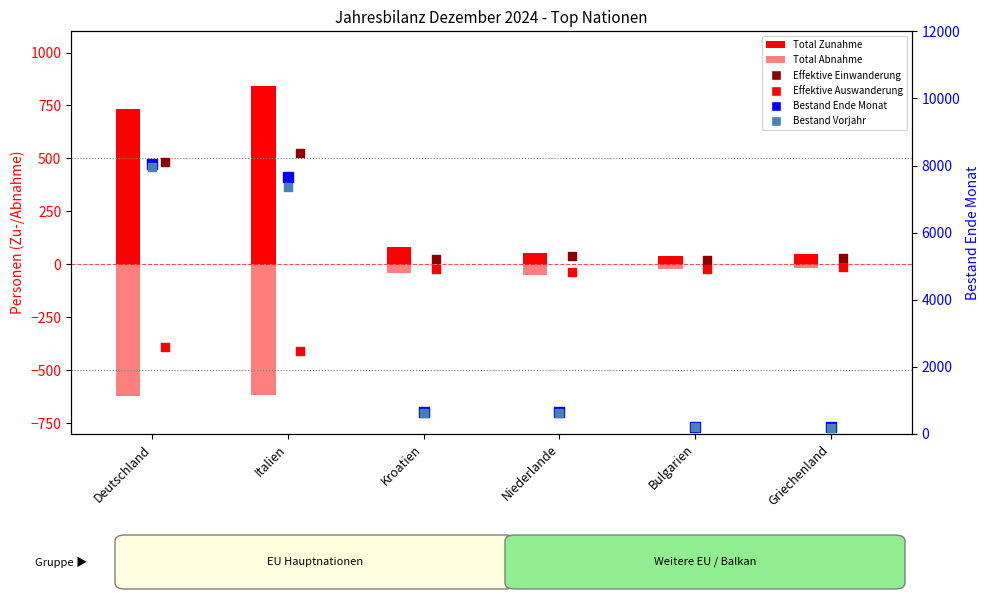

Which series has the largest Y range (max minus min)?

Bestand Ende Monat